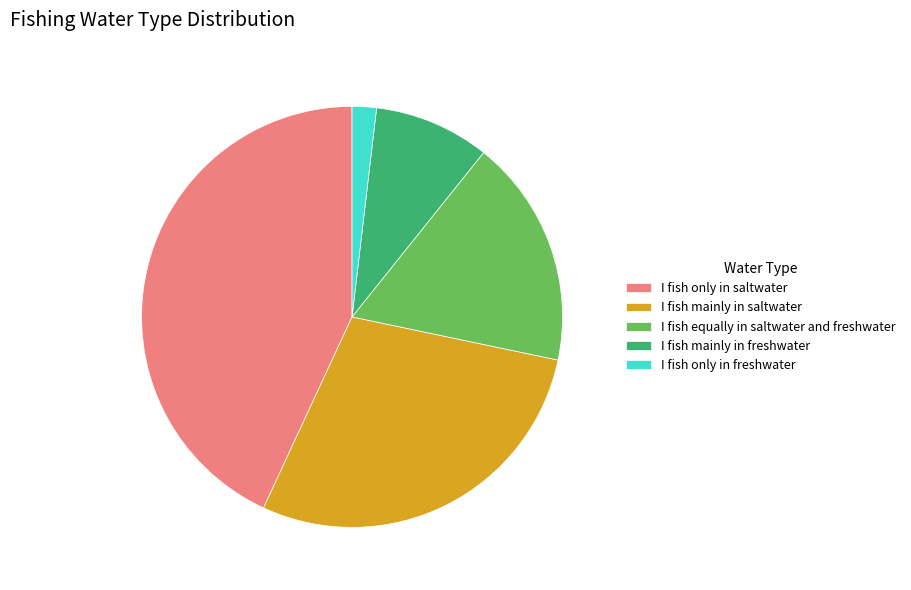

Rank the categories by value from lowest to highest.

I fish only in freshwater, I fish mainly in freshwater, I fish equally in saltwater and freshwater, I fish mainly in saltwater, I fish only in saltwater